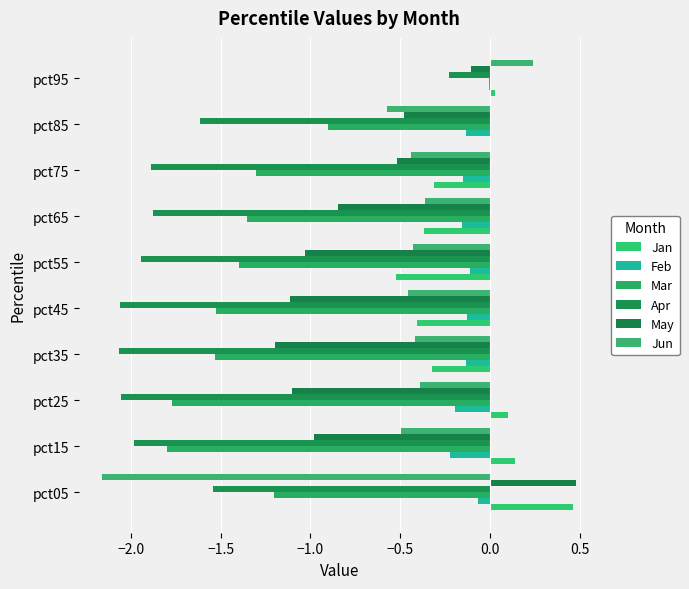

How many values in the Jun series exceed 0?

1